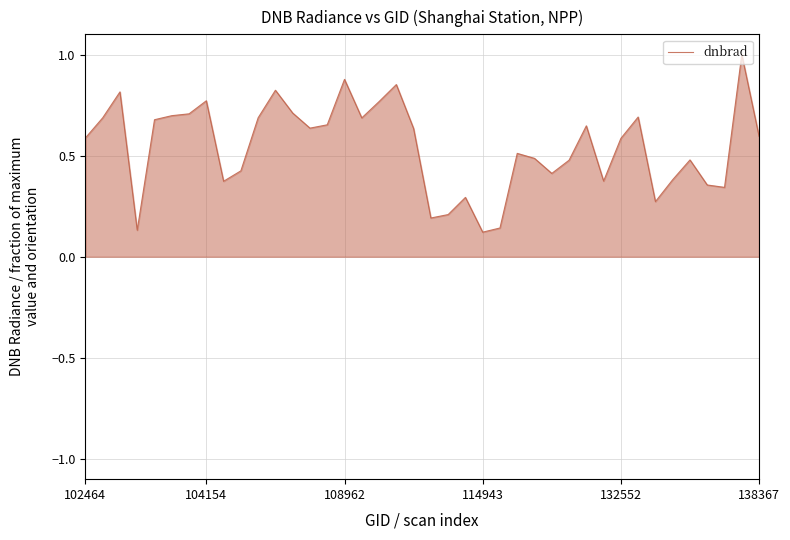

What is the maximum value shown in the chart?

1.0